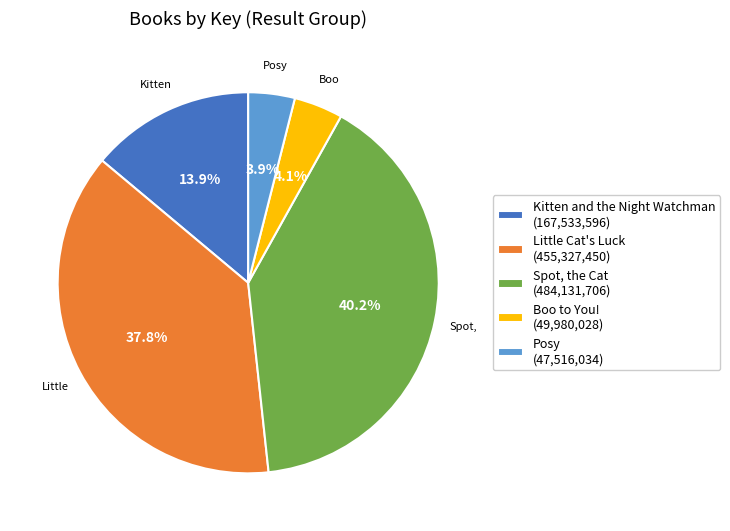

How many slices are in this pie chart?

5